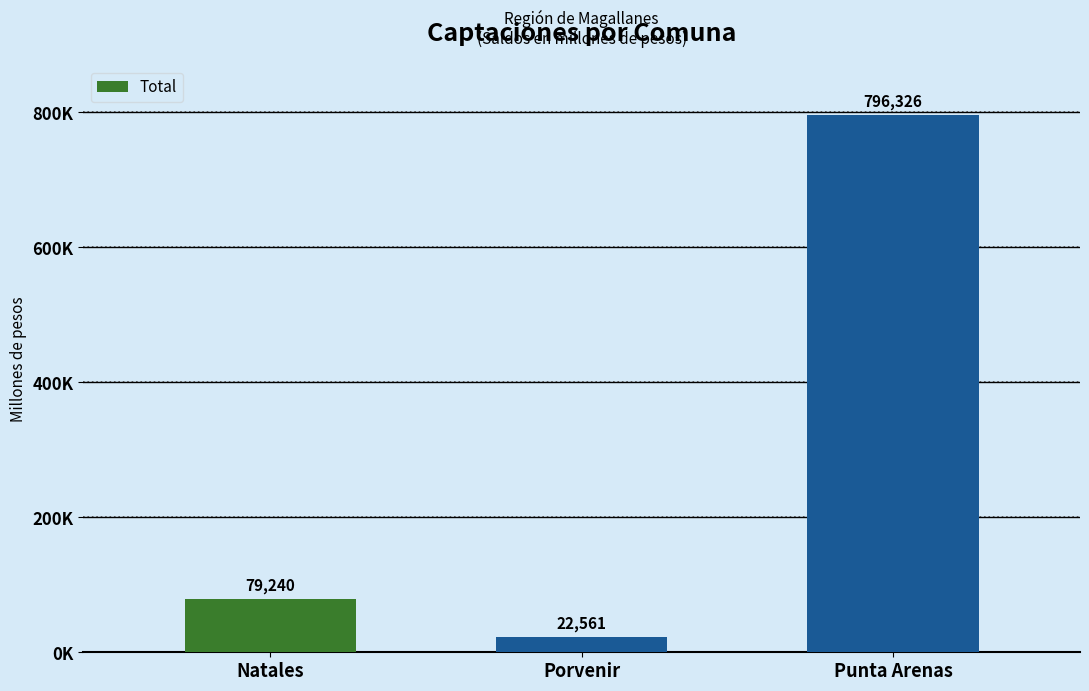

Read the value at Porvenir.

22560.5